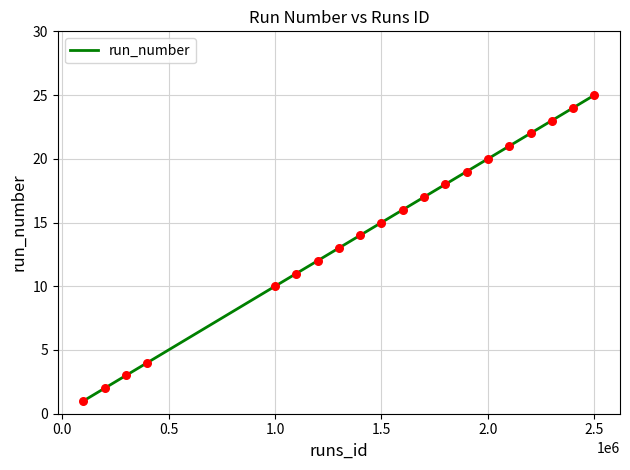

What is the greatest value displayed?

25